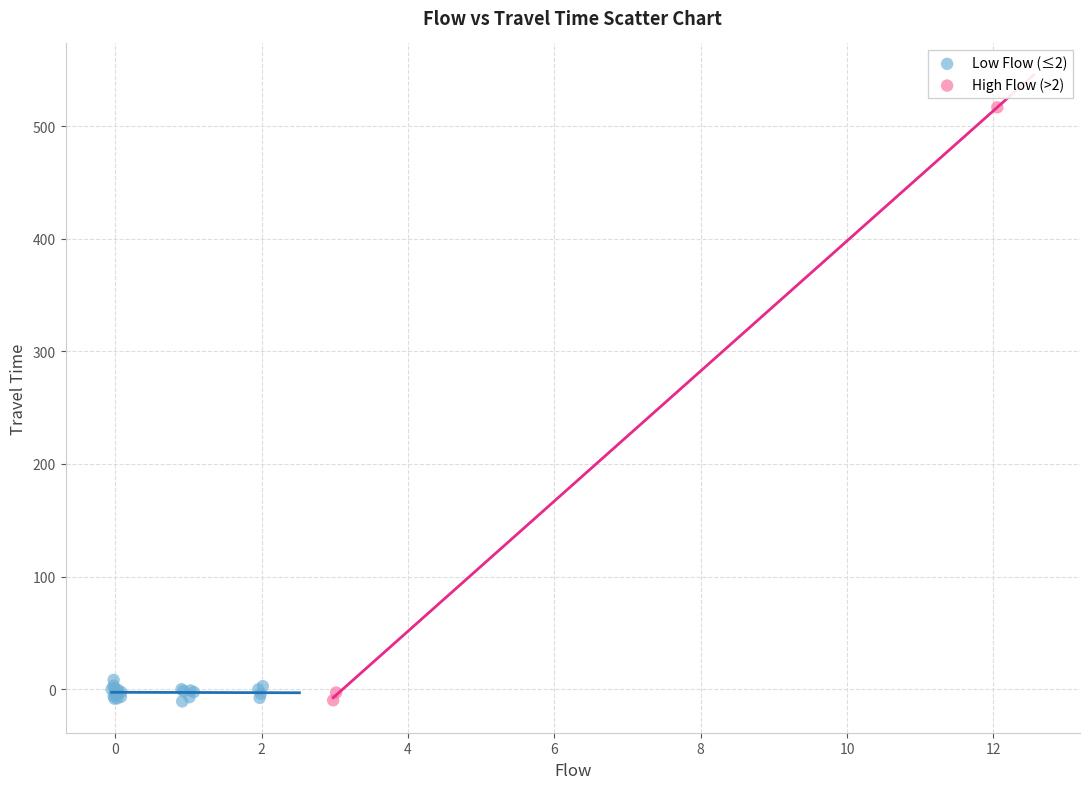

Which series reaches the maximum Y coordinate?

High Flow (>2)